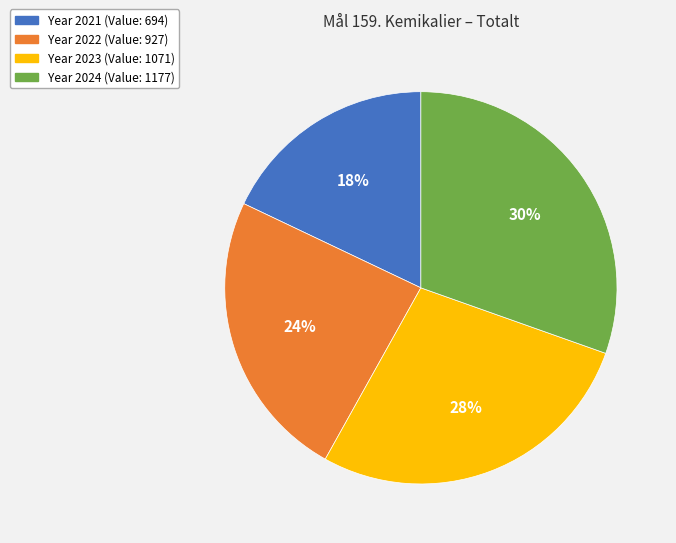

How many segments does this pie chart have?

4